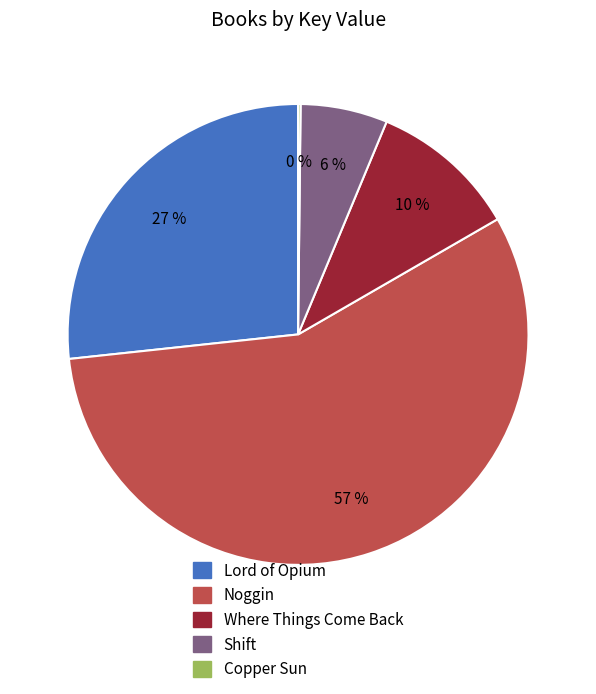

Which category accounts for the majority?

Noggin